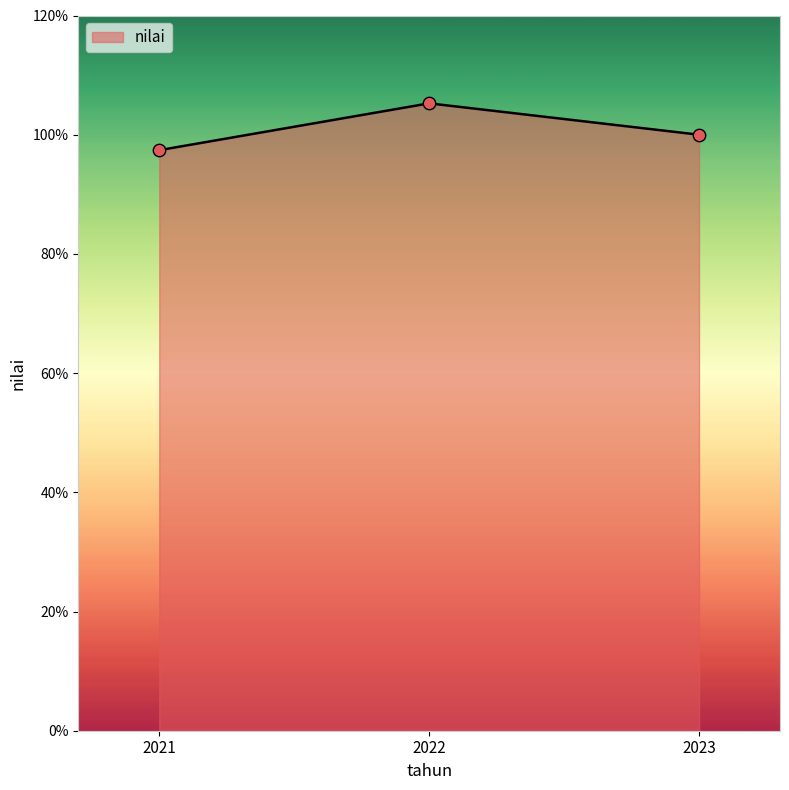

Between 2022 and 2023, which is larger?

2022